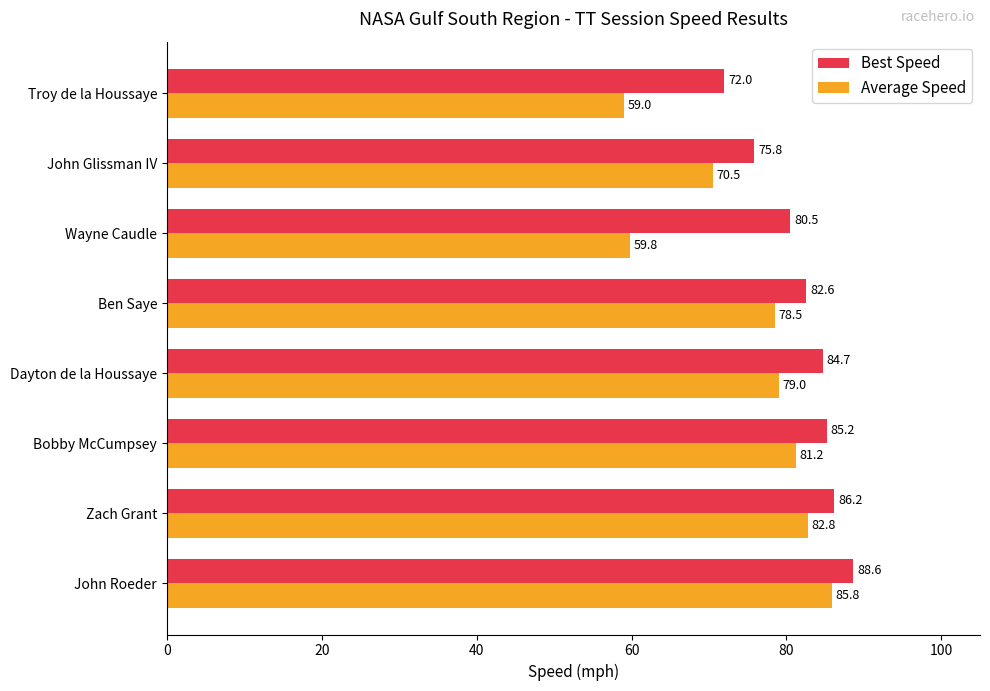

At Bobby McCumpsey, list the series in order from smallest to largest.

Average Speed, Best Speed